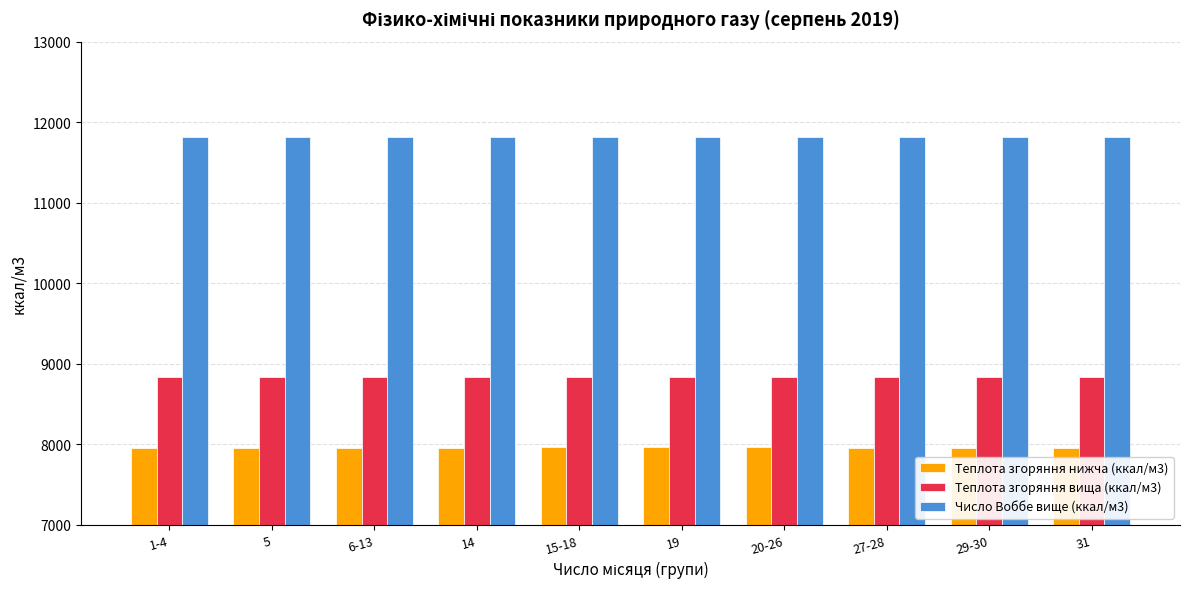

What is the difference between the highest and lowest values at 29-30?

3855.0